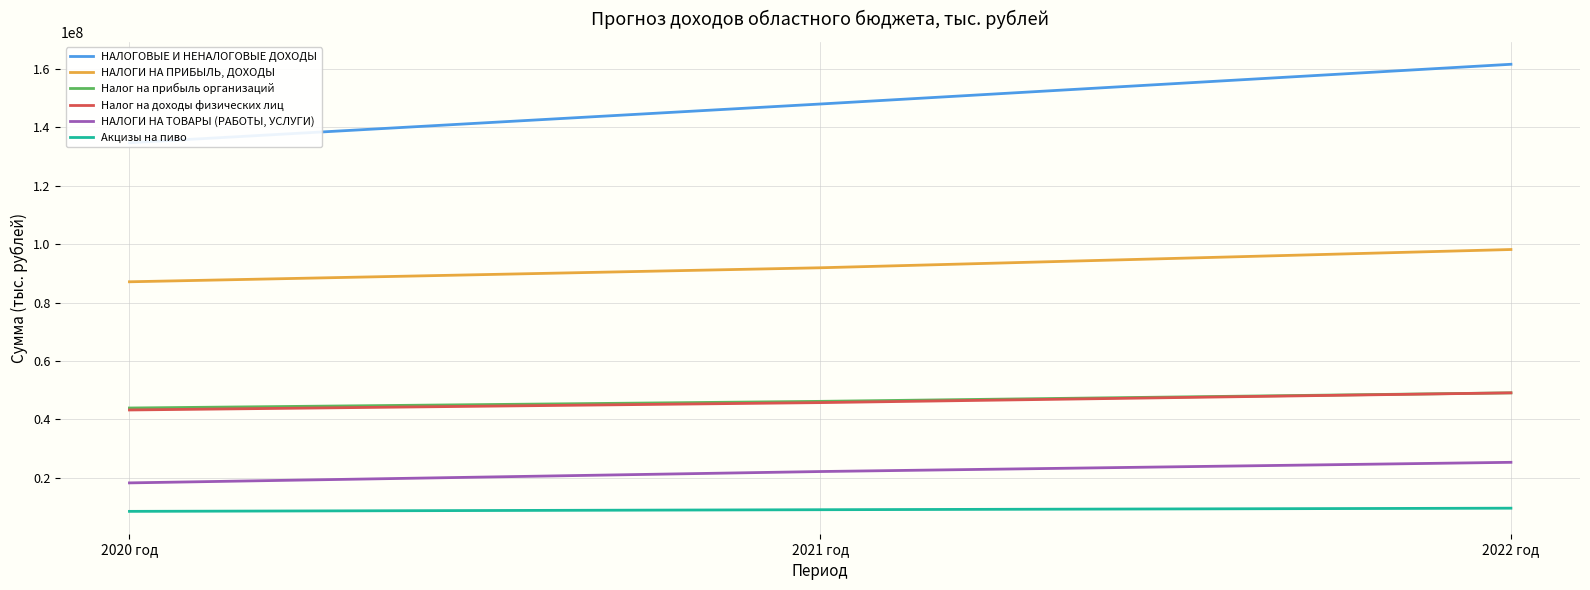

At which category is the sum across all series the highest?

2022 год